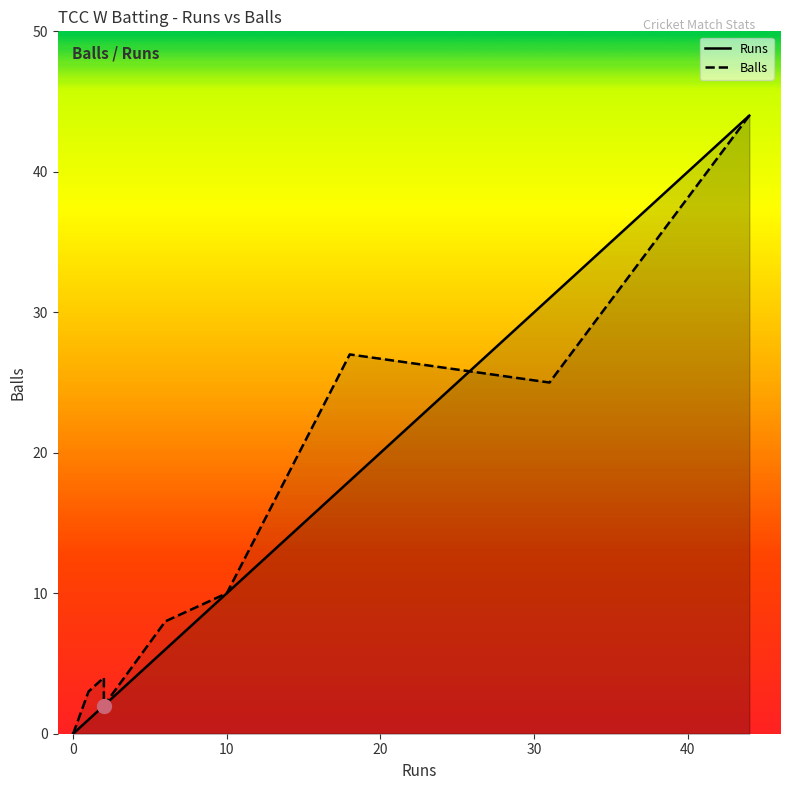

Reading left to right, extract all data points from this chart.

Runs: 0	0	0	1	2	2	6	10	18	31	44
Balls: 0	0	0	3	4	2	8	10	27	25	44